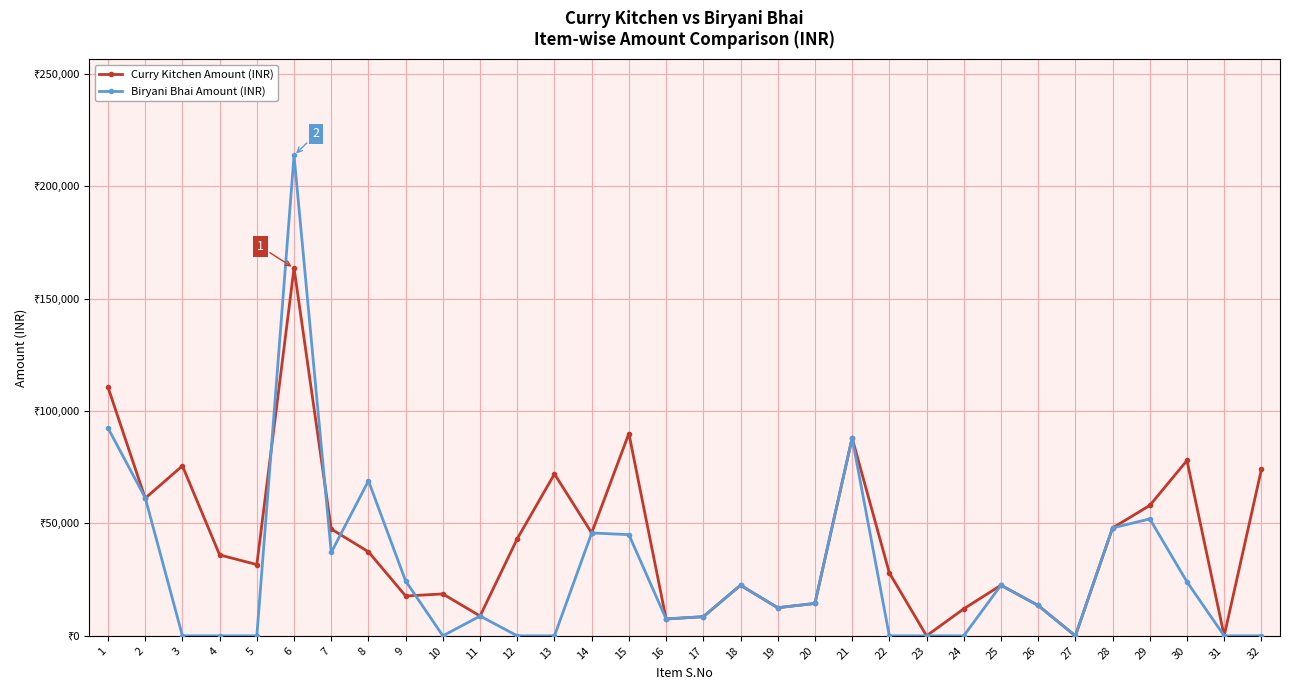

How many intersections are there between Biryani Bhai Amount (INR) and Curry Kitchen Amount (INR)?

6